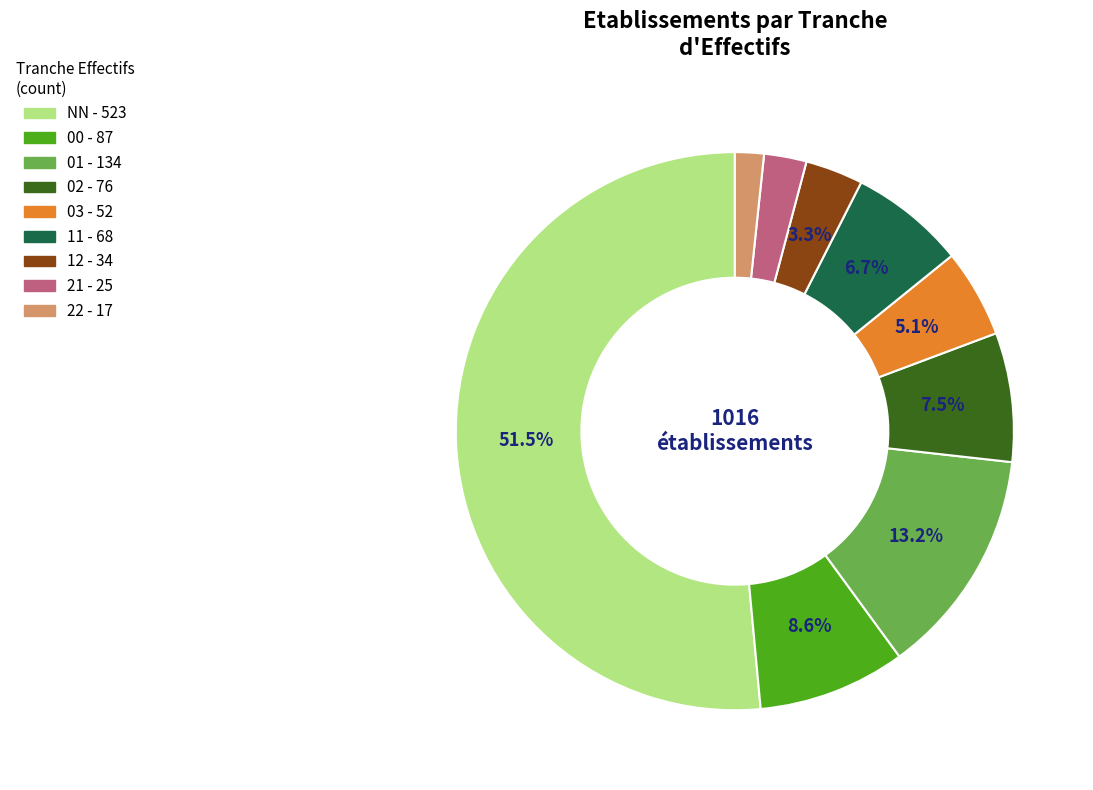

Rank the categories by value from highest to lowest.

NN, 01, 00, 02, 11, 03, 12, 21, 22